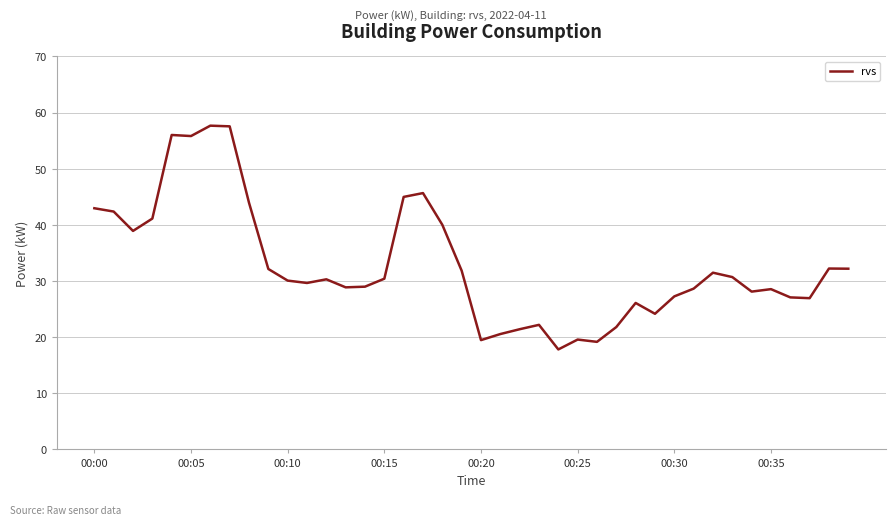

What is the smallest value displayed?

17.8